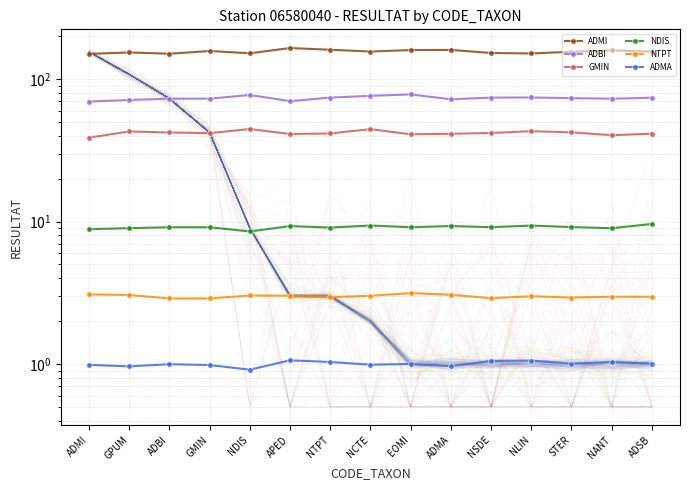

What is the average value of the ADMI series?

155.9